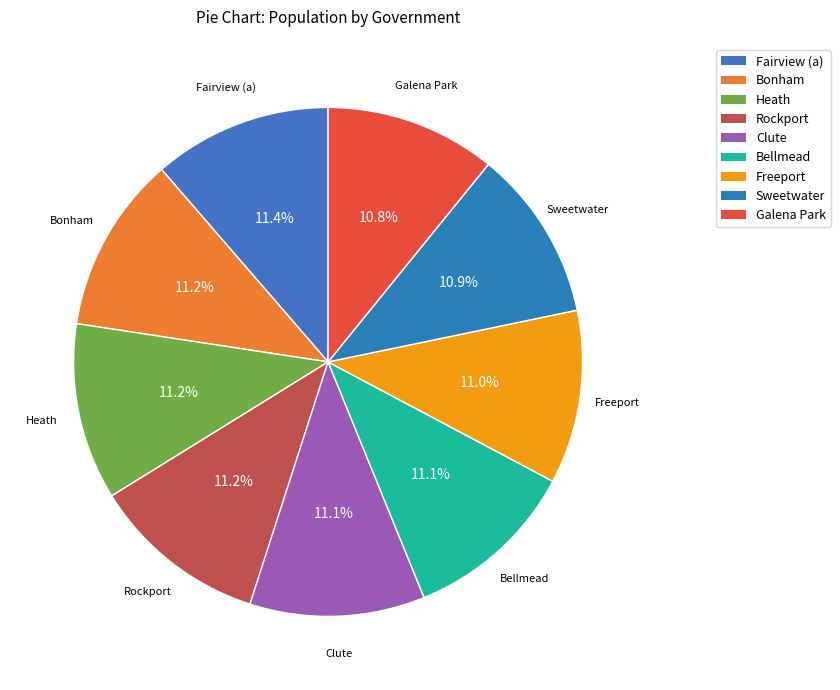

How many segments does this pie chart have?

9